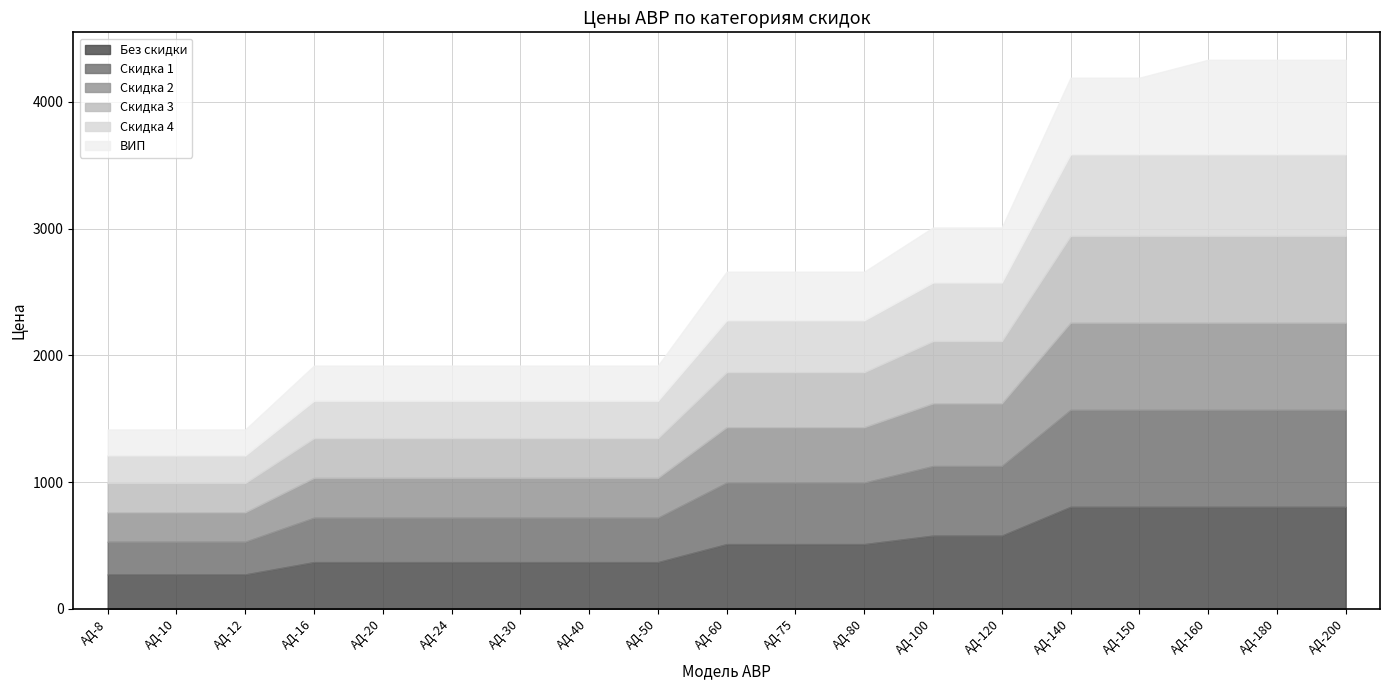

What is the maximum value shown in the chart?

805.0